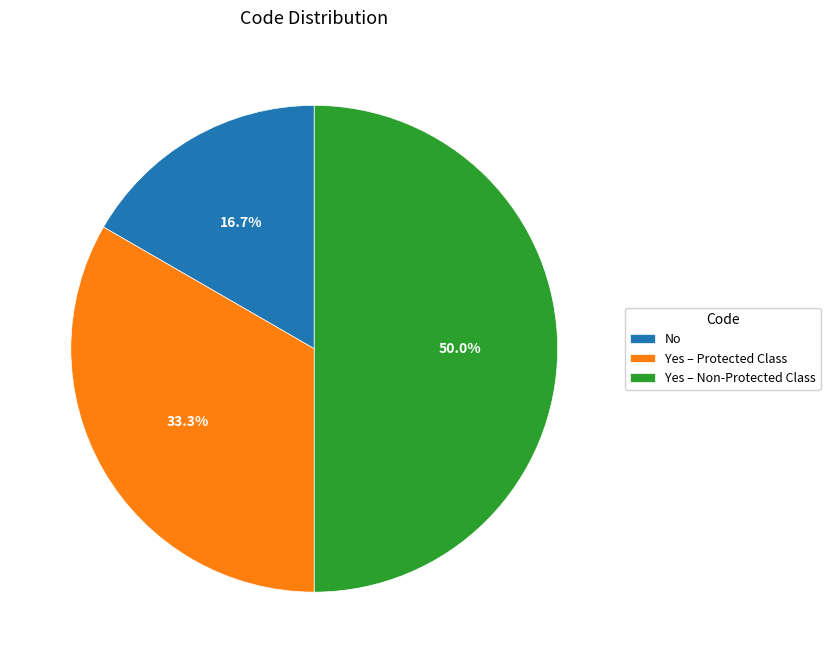

Is it true that No is 17% of the pie?

True